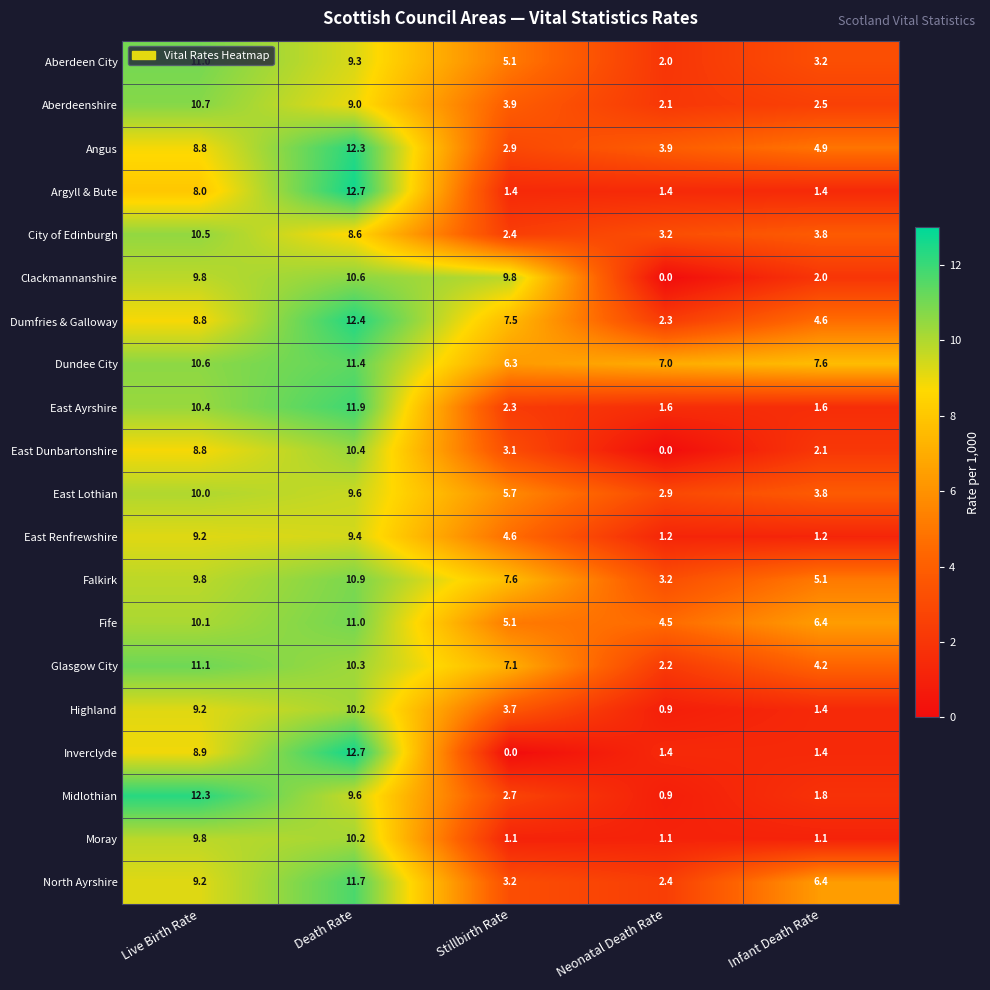

What is the average value of the Argyll & Bute series?

5.0